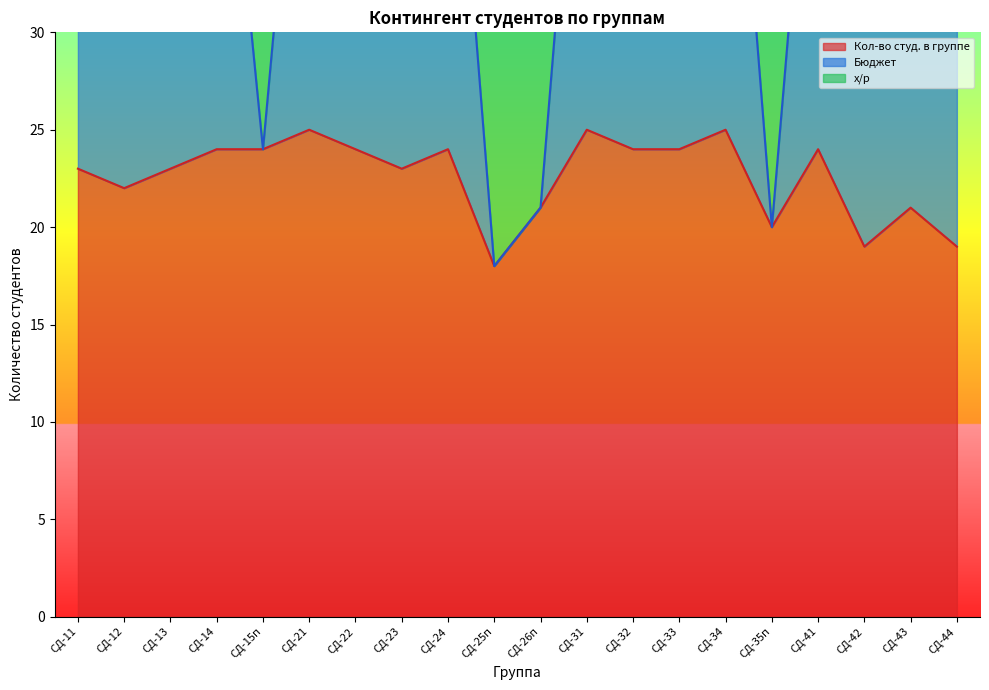

At which label is Кол-во студ. в группе closest to 21?

СД-26п